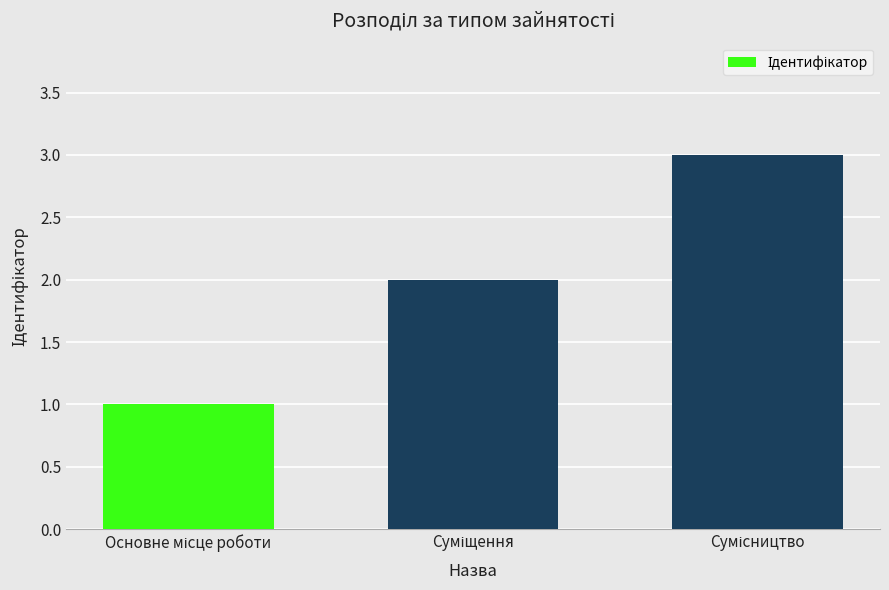

What is the greatest value displayed?

3